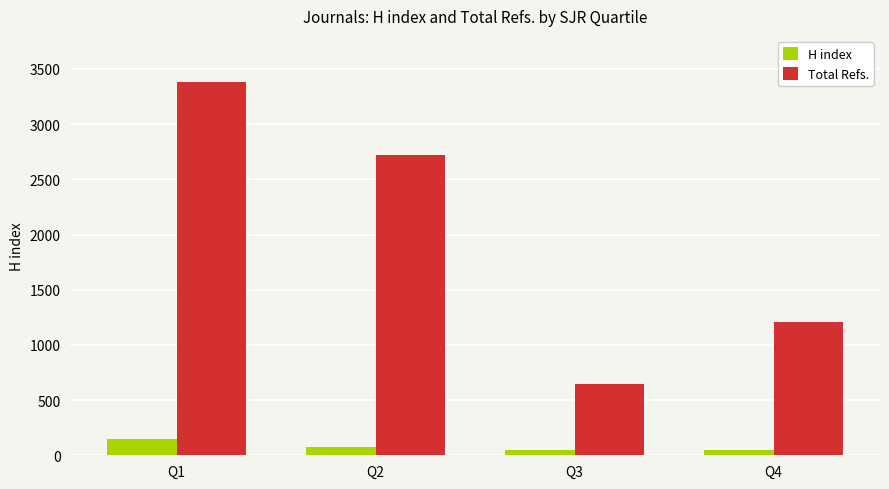

What is the sum of all H index values?

318